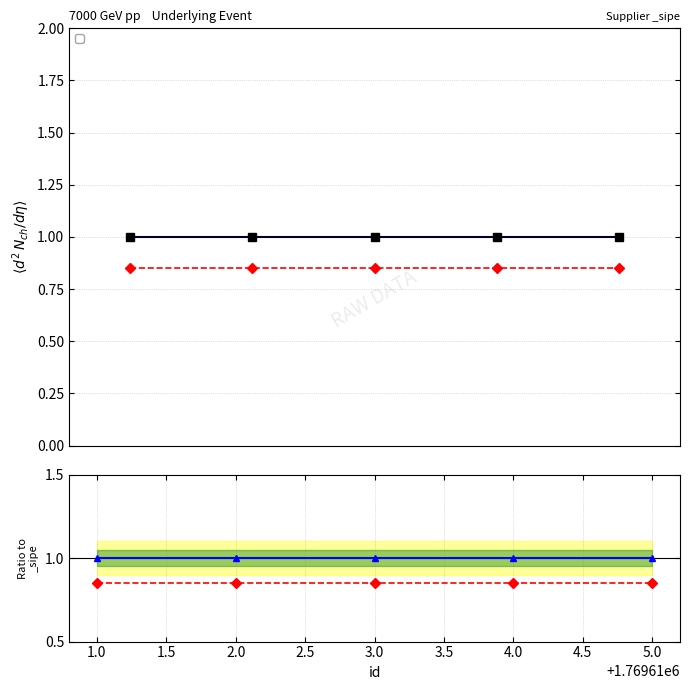

List the labels in order of ref A / _sipe value, smallest first.

1.0, 2.0, 3.0, 4.0, 5.0